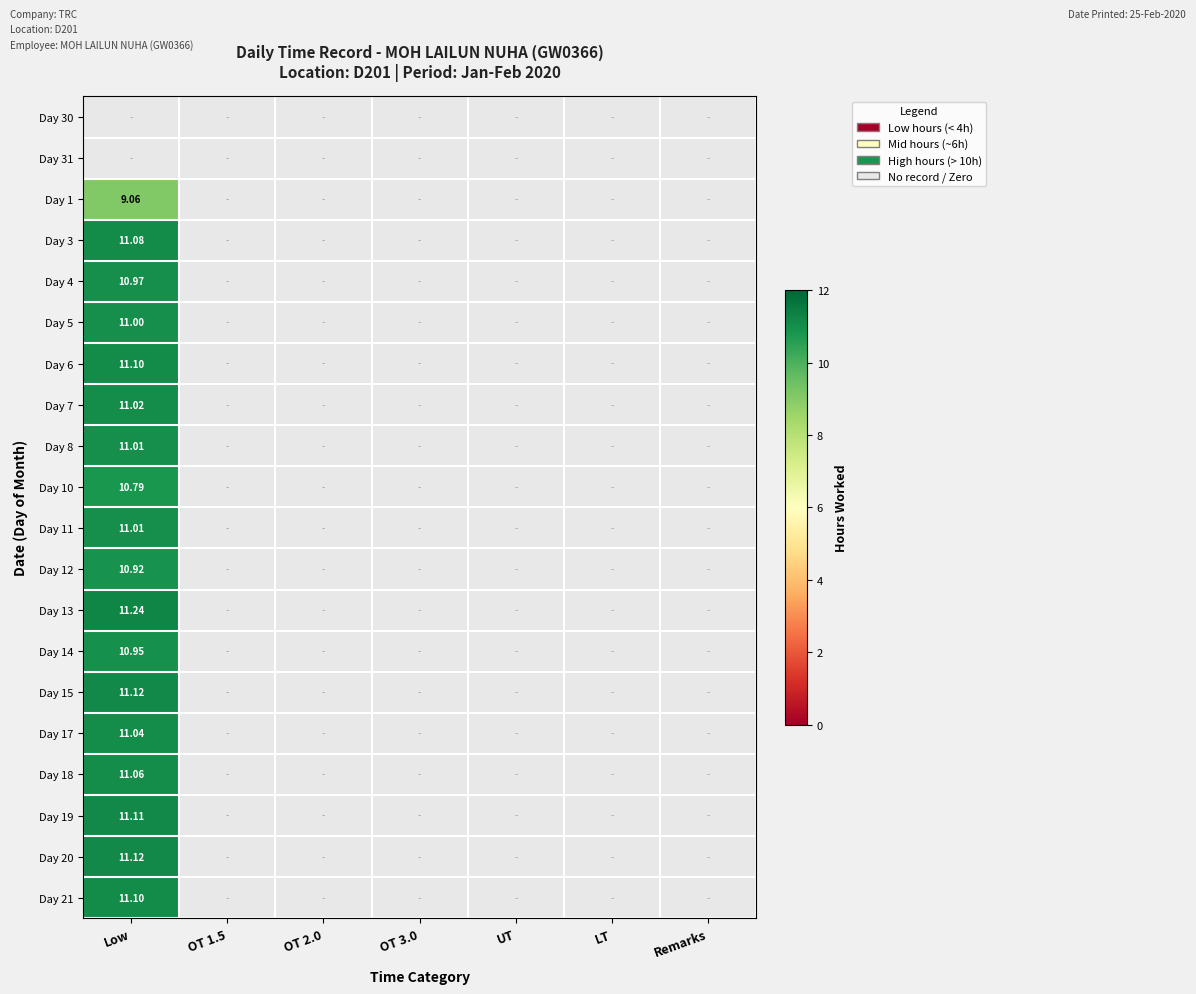

Between OT 1.5 and Remarks, which is larger?

Remarks